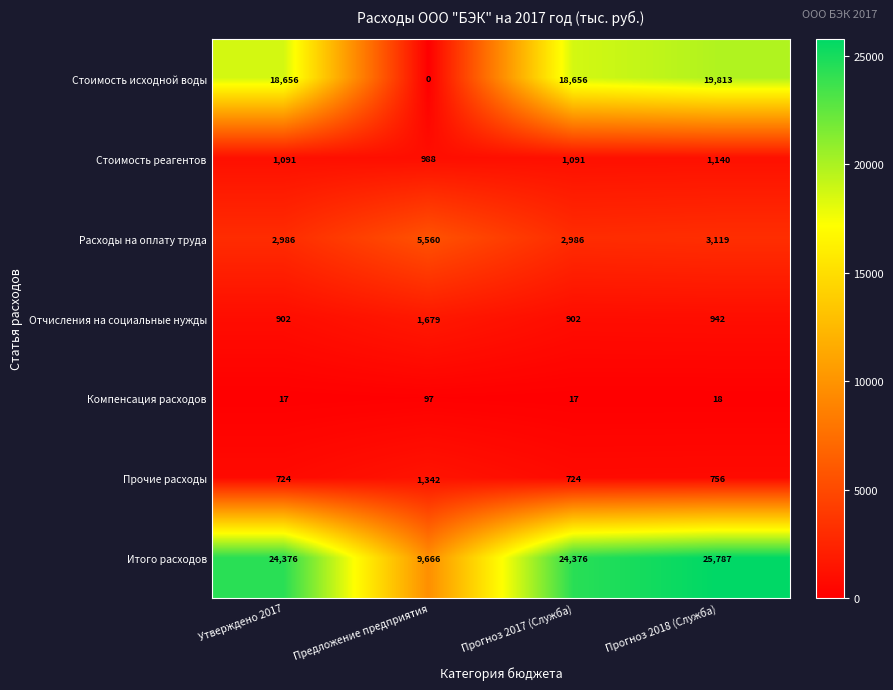

Reading left to right, extract all data points from this chart.

Стоимость исходной воды: 18656	0	18656	19813
Стоимость реагентов: 1091	988	1091	1140
Расходы на оплату труда: 2986	5560	2986	3119
Отчисления на социальные нужды: 902	1679	902	942
Компенсация расходов: 17	97	17	18
Прочие расходы: 724	1342	724	756
Итого расходов: 24376	9666	24376	25787